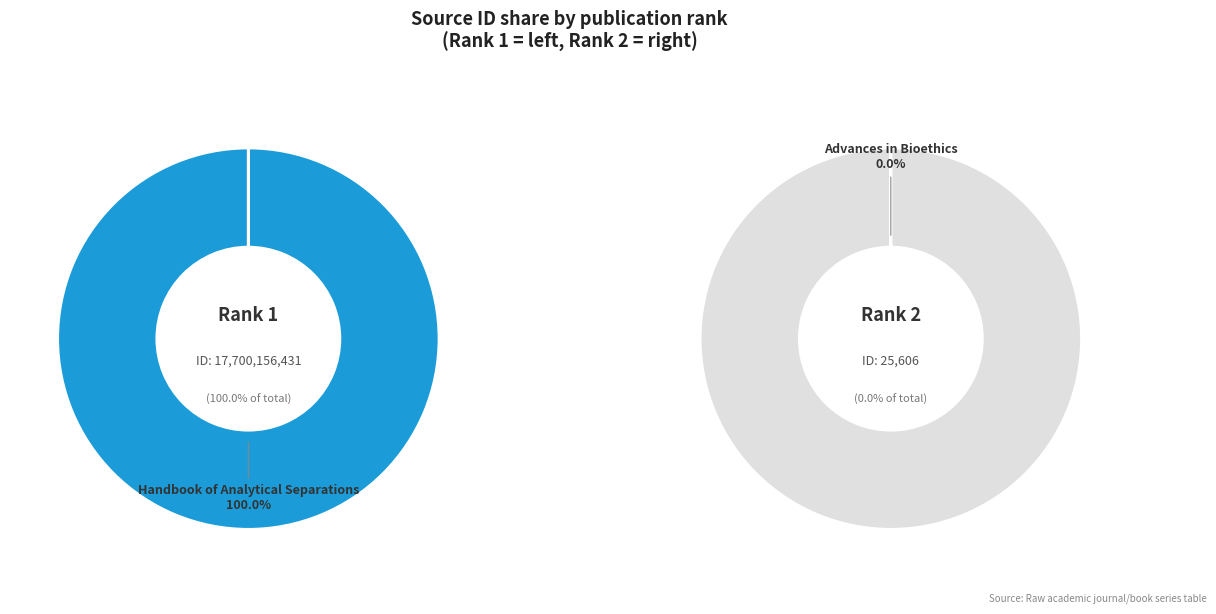

How many slices are in this pie chart?

2